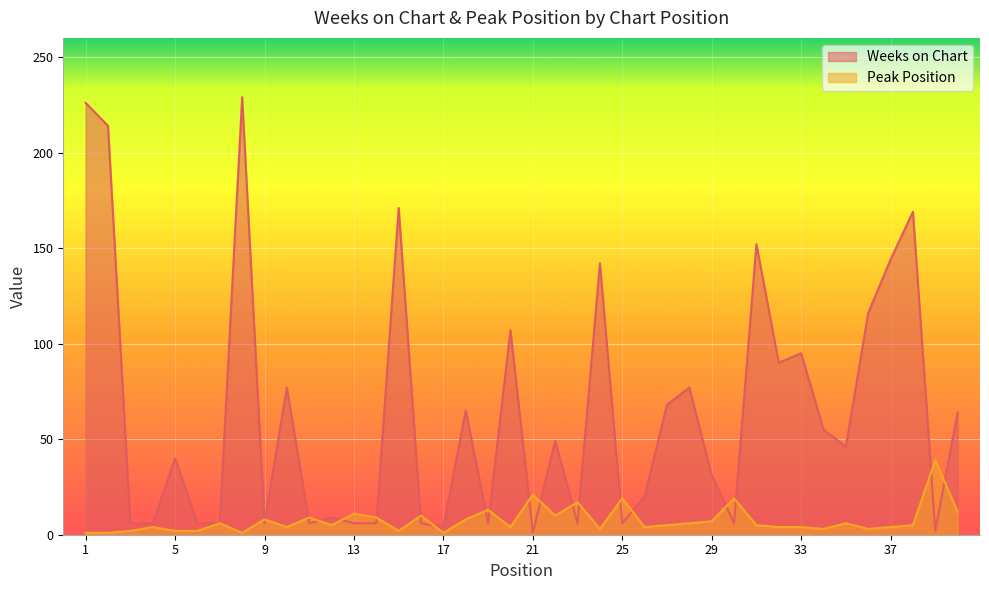

Between 29 and 12, which is larger?

29